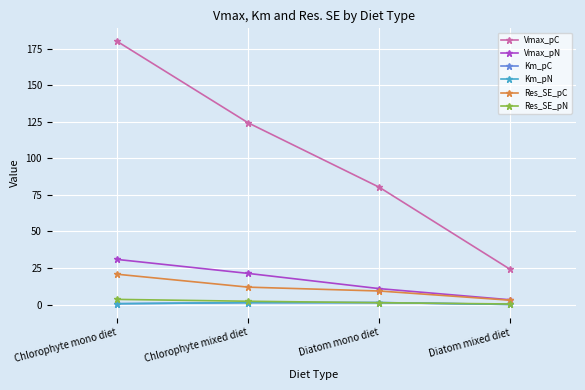

At which category is the sum across all series the highest?

Chlorophyte mono diet